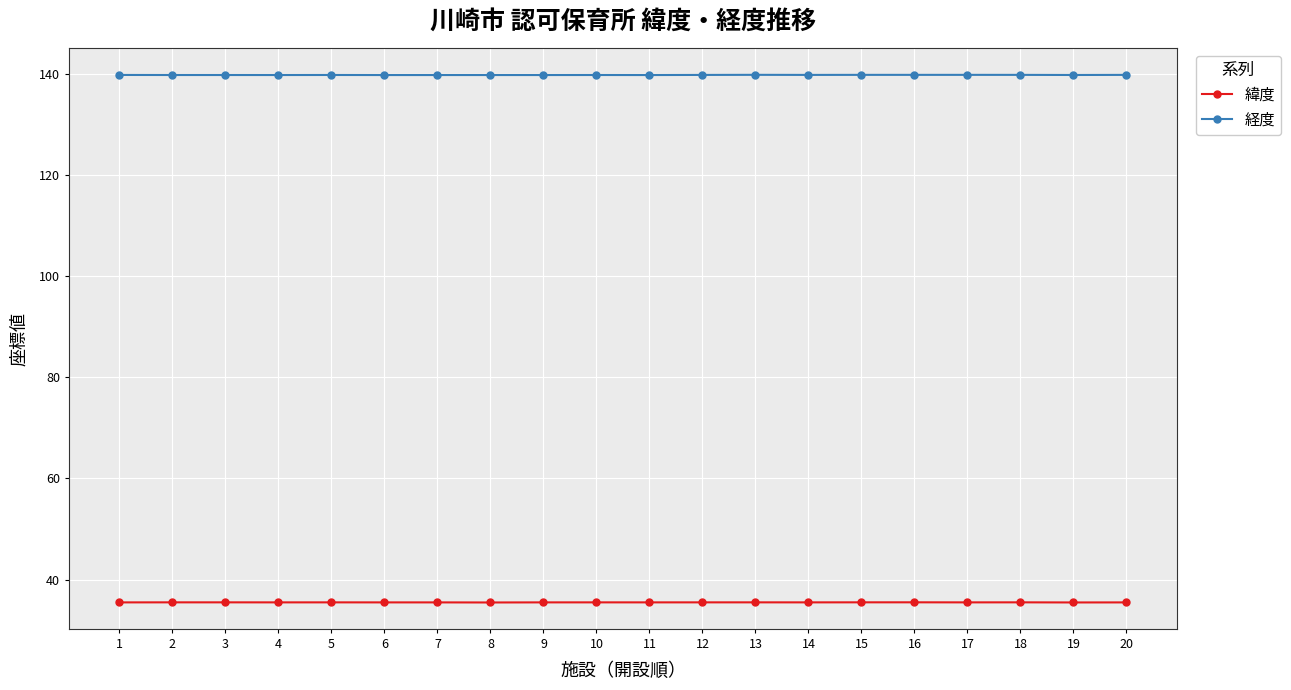

Does the chart display data point markers on the line(s)?

Yes